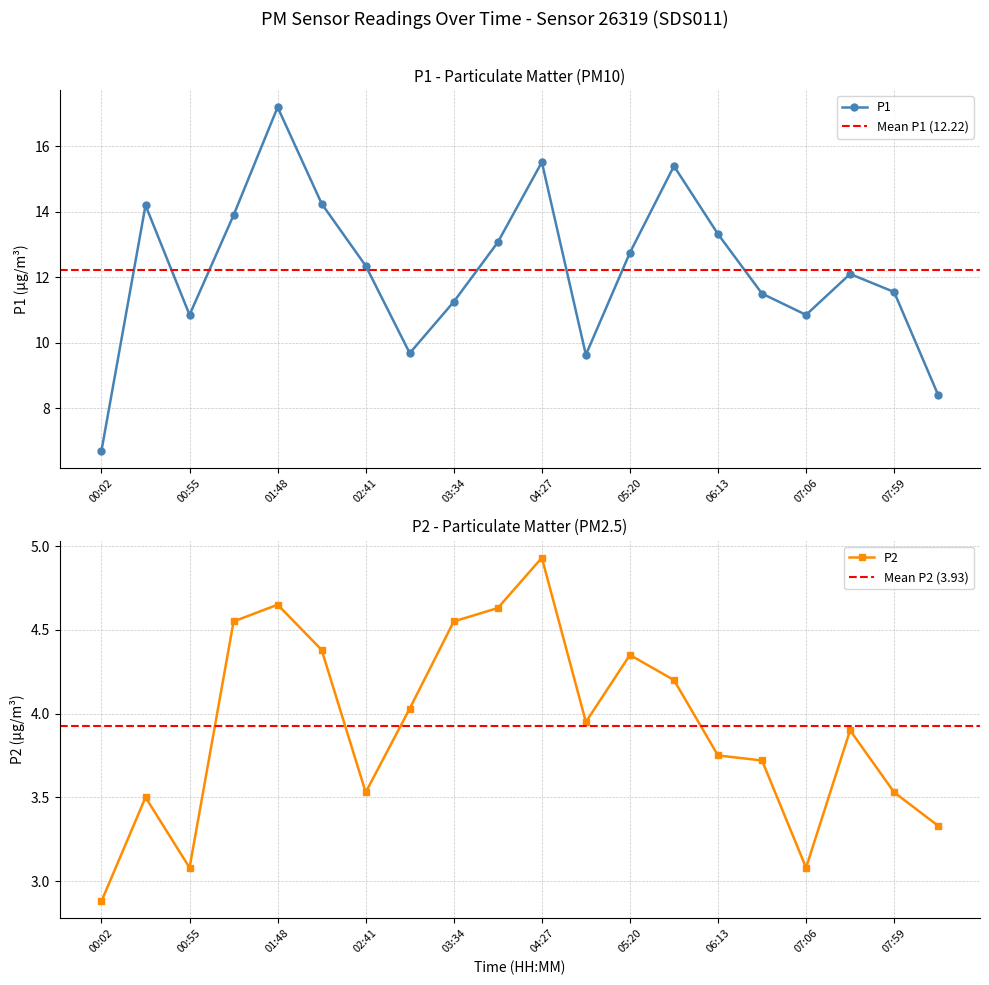

What is the greatest value displayed?

17.2